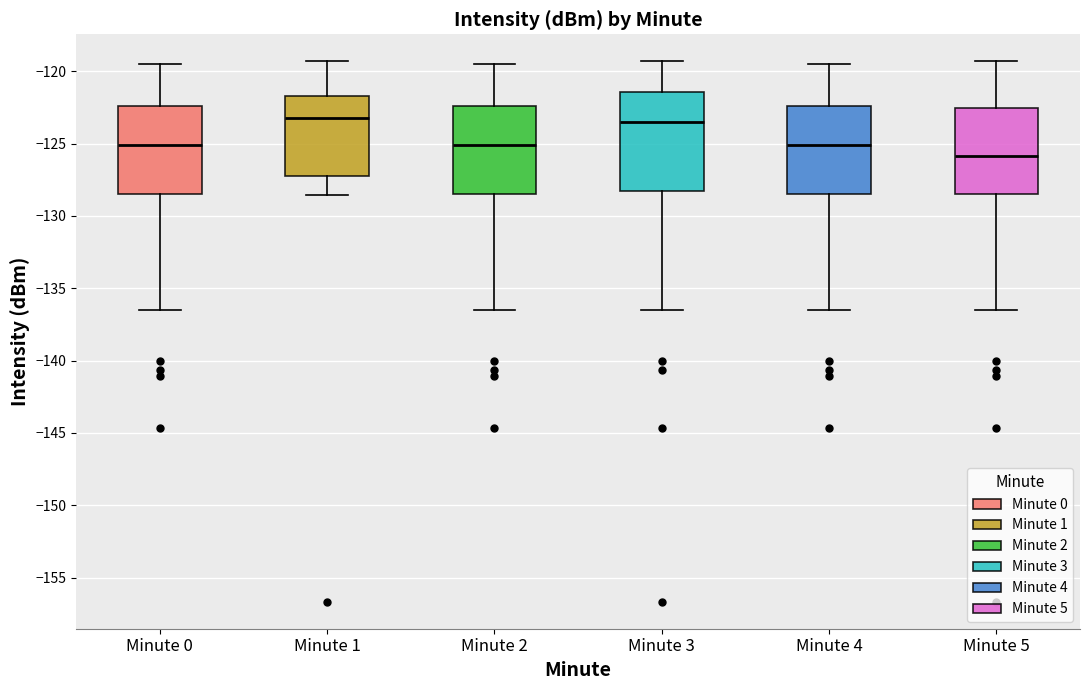

Reading left to right, read every box against the y-axis: the position of its median line, the range the box covers, and the ends of its whiskers. The values are not printed on the chart, so give them approximately, as read against the axis.

Minute 0: median -125.0, box -128.5 to -122.5, whiskers -136.5 to -119.5
Minute 1: median -123.5, box -127.0 to -121.5, whiskers -128.5 to -119.5
Minute 2: median -125.0, box -128.5 to -122.5, whiskers -136.5 to -119.5
Minute 3: median -123.5, box -128.5 to -121.5, whiskers -136.5 to -119.5
Minute 4: median -125.0, box -128.5 to -122.5, whiskers -136.5 to -119.5
Minute 5: median -126.0, box -128.5 to -122.5, whiskers -136.5 to -119.5